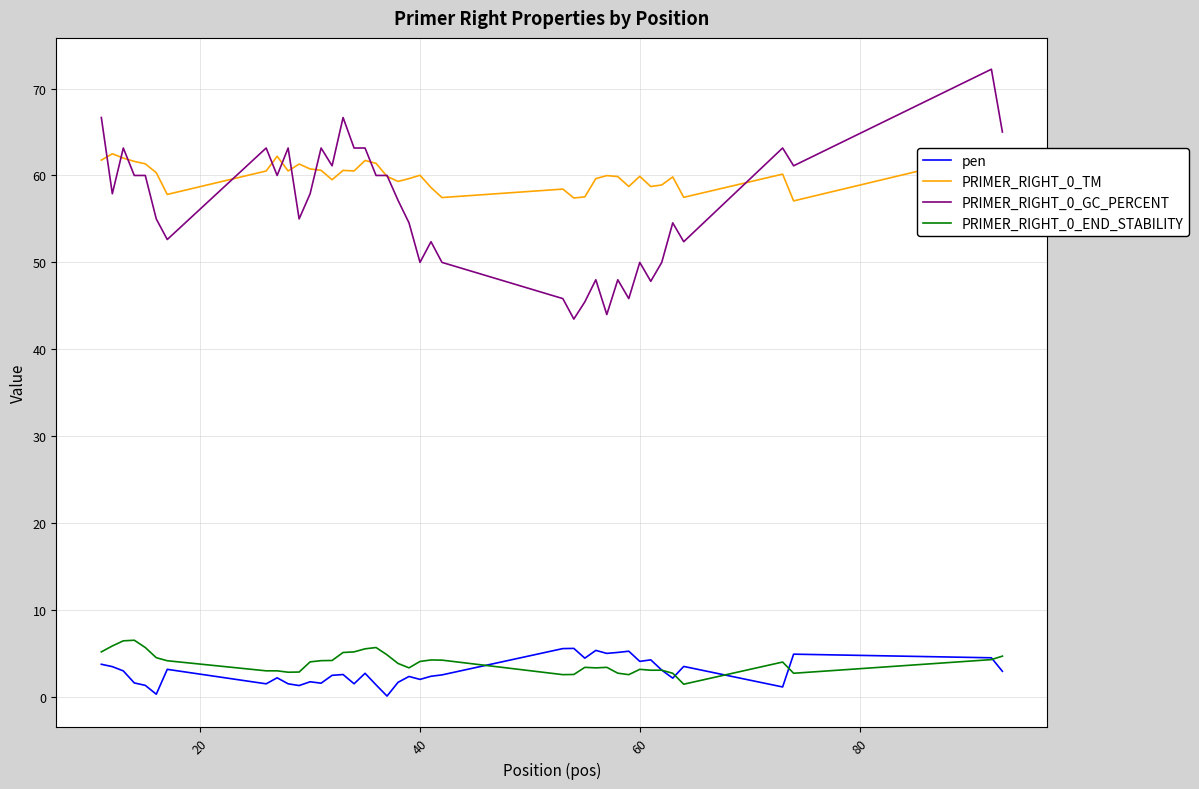

True or false: PRIMER_RIGHT_0_GC_PERCENT and PRIMER_RIGHT_0_END_STABILITY intersect in this chart.

False